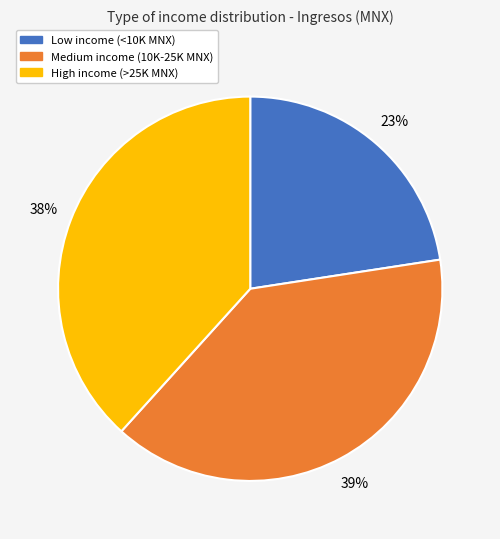

Does any single category account for the majority?

No